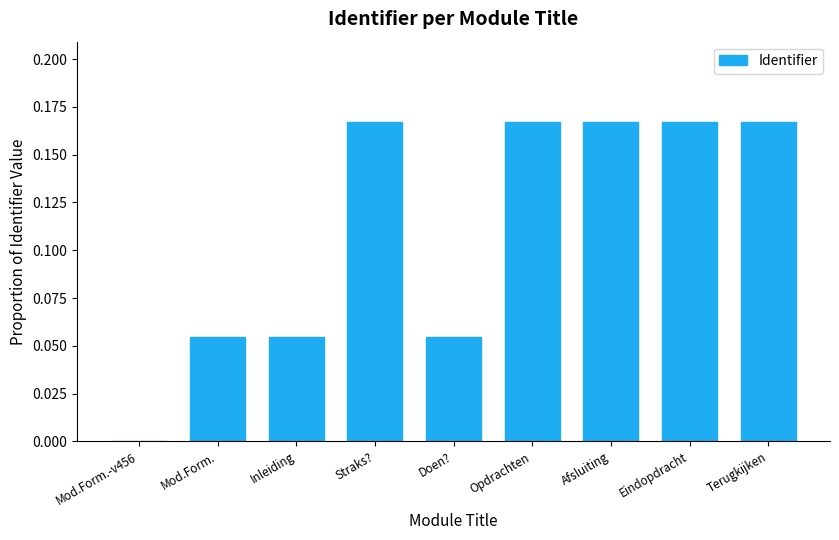

The chart shows a value of 0.1 at Afsluiting. True or false?

False